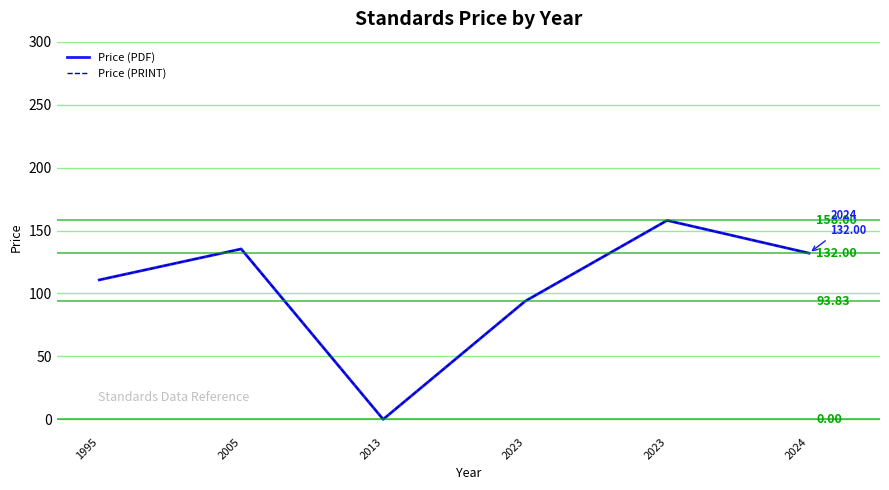

Is this an area chart (filled region under the line)?

No